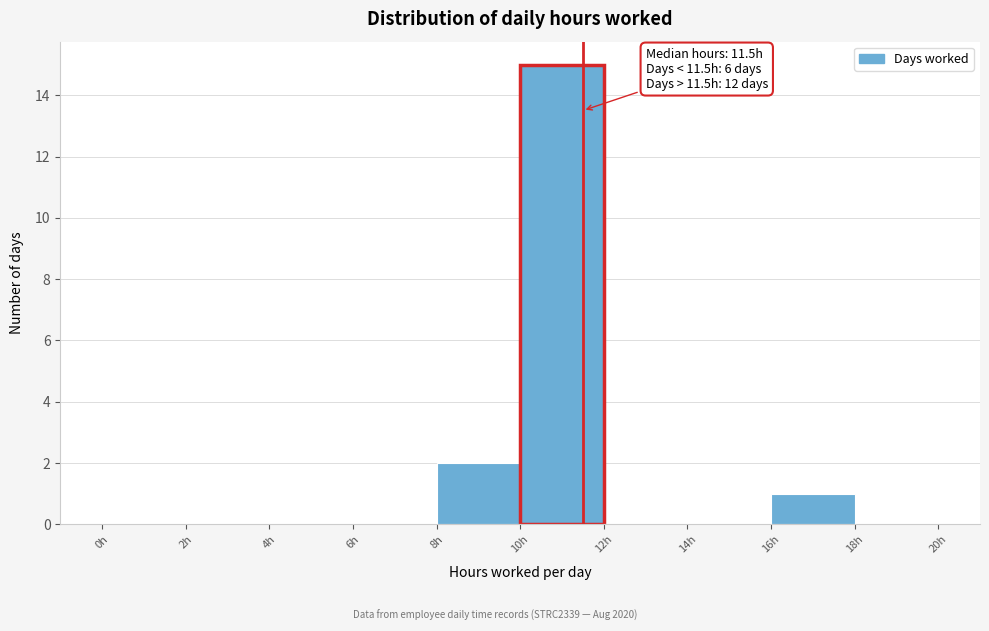

Over which range of the x-axis is the bar tallest?

10 to 12